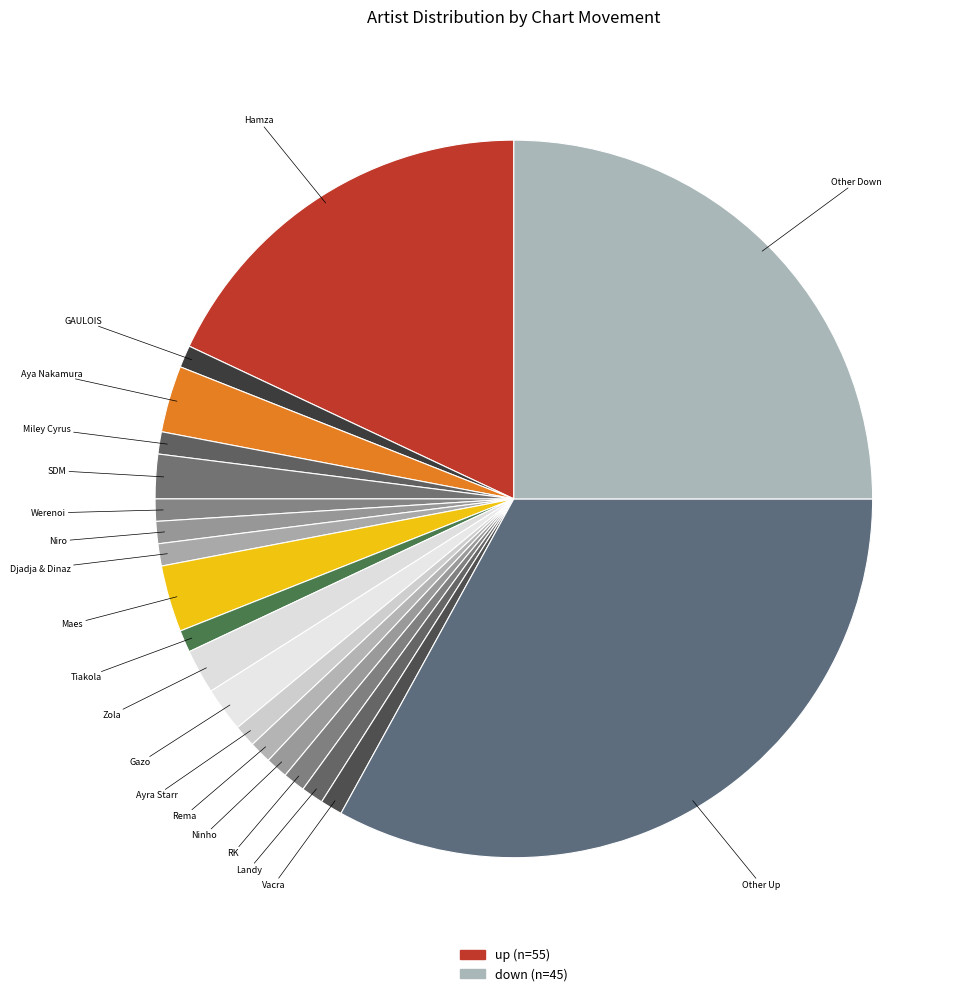

Count the number of slices in the pie.

20